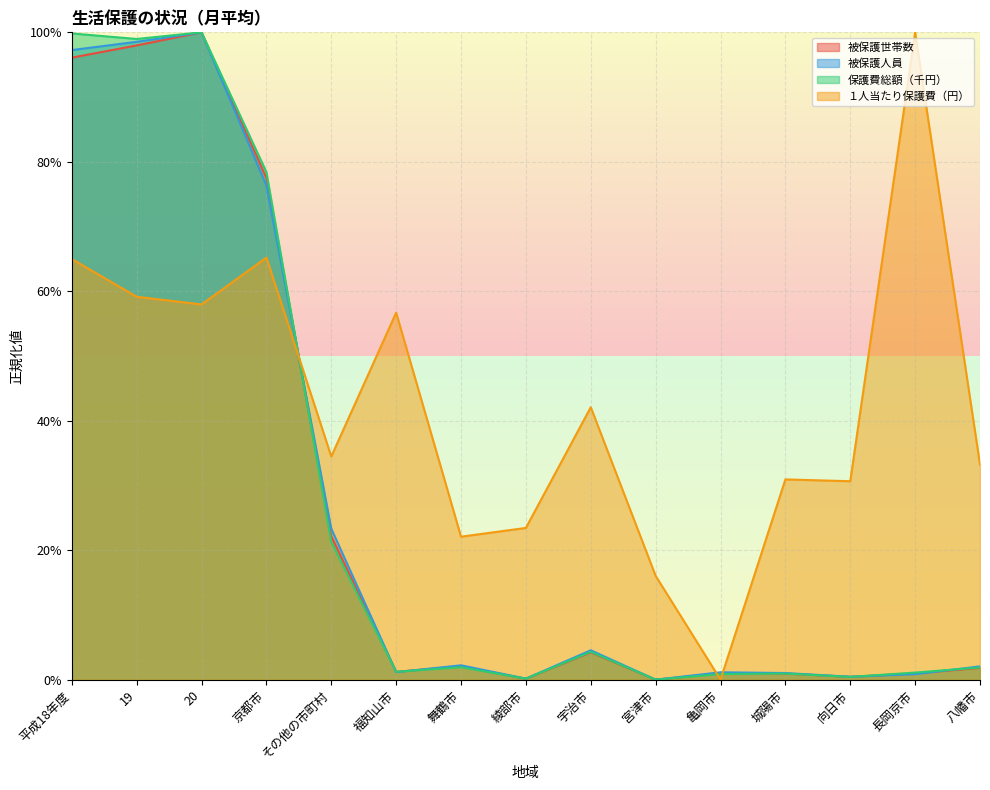

What is the sum of all １人当たり保護費（円） values?

6.4